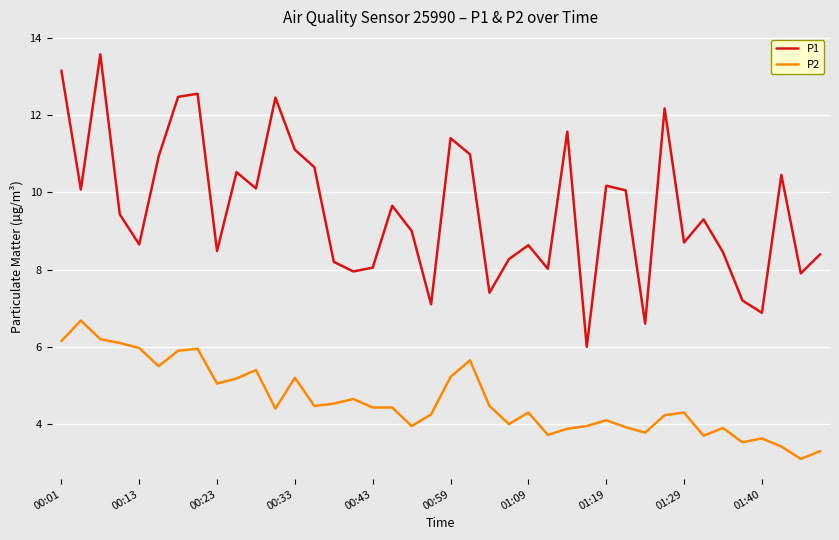

Which series has the largest total across all categories?

P1